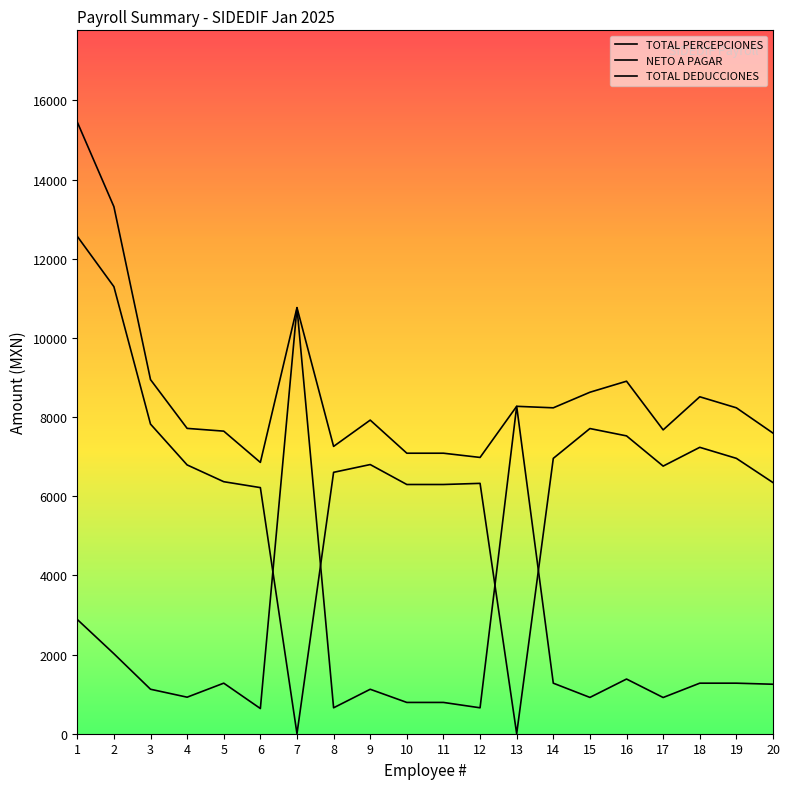

Does the chart have visible grid lines?

No